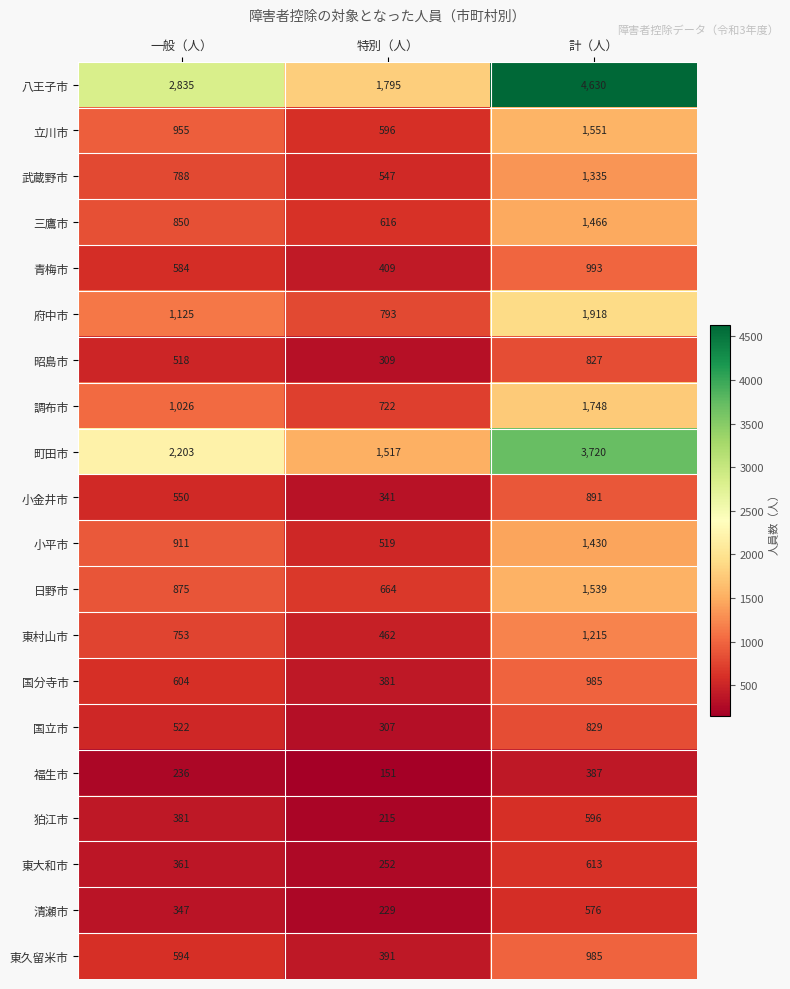

How many values in the 三鷹市 series are below 850?

1